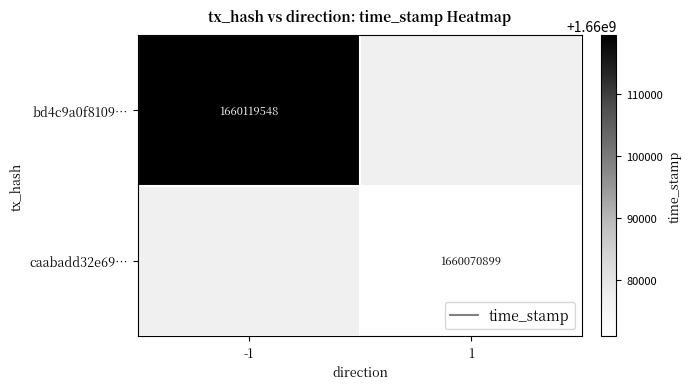

Is it true that bd4c9a0f8109… equals 2943855518.0 at -1?

False